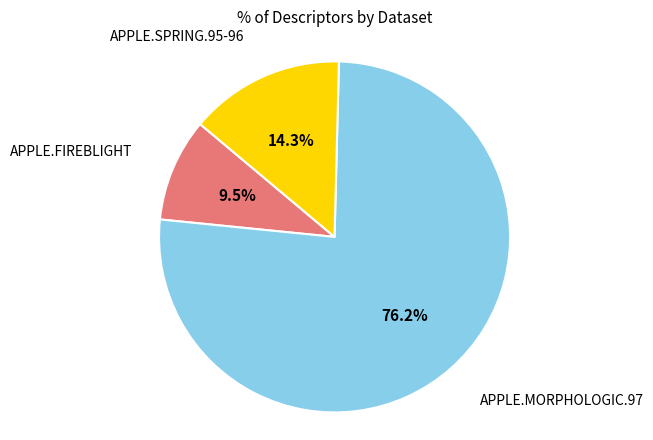

Approximately how many times larger is the value at APPLE.SPRING.95-96 compared to APPLE.MORPHOLOGIC.97?

0.2